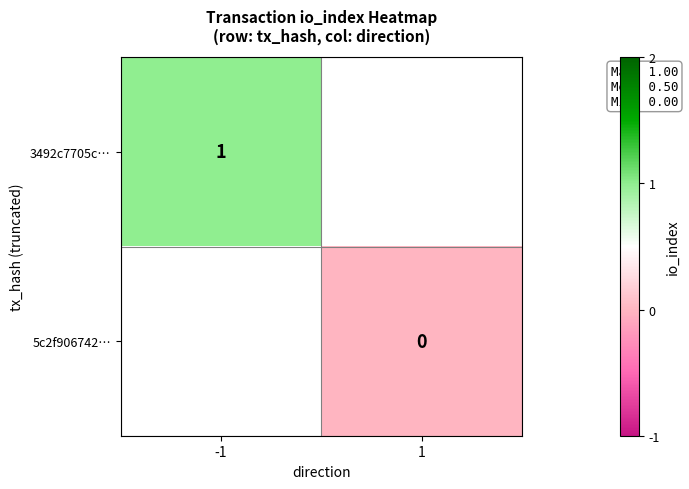

True or false: 3492c7705c… has a value of 1 at -1.

True